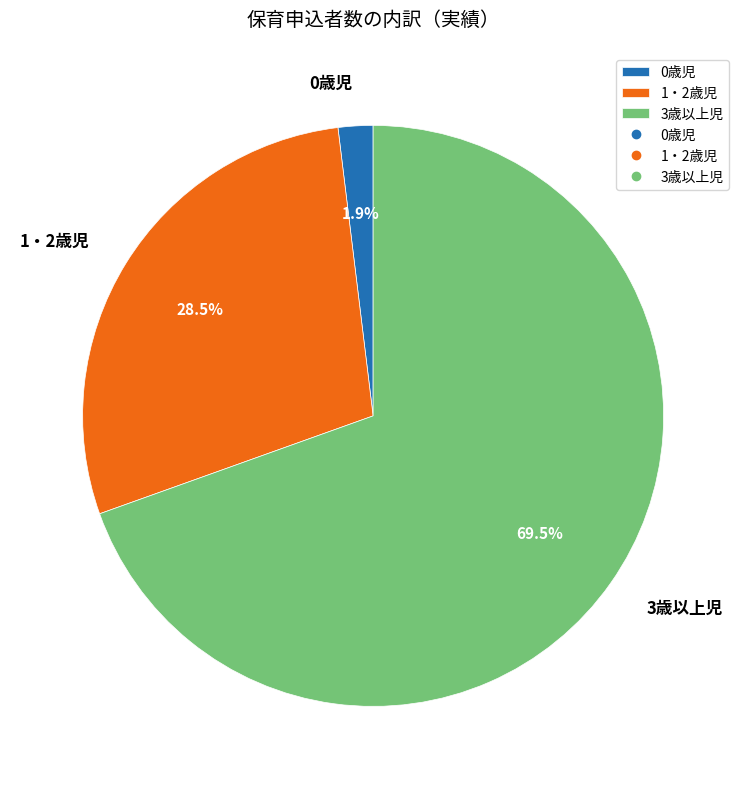

Which slice is the largest?

3歳以上児